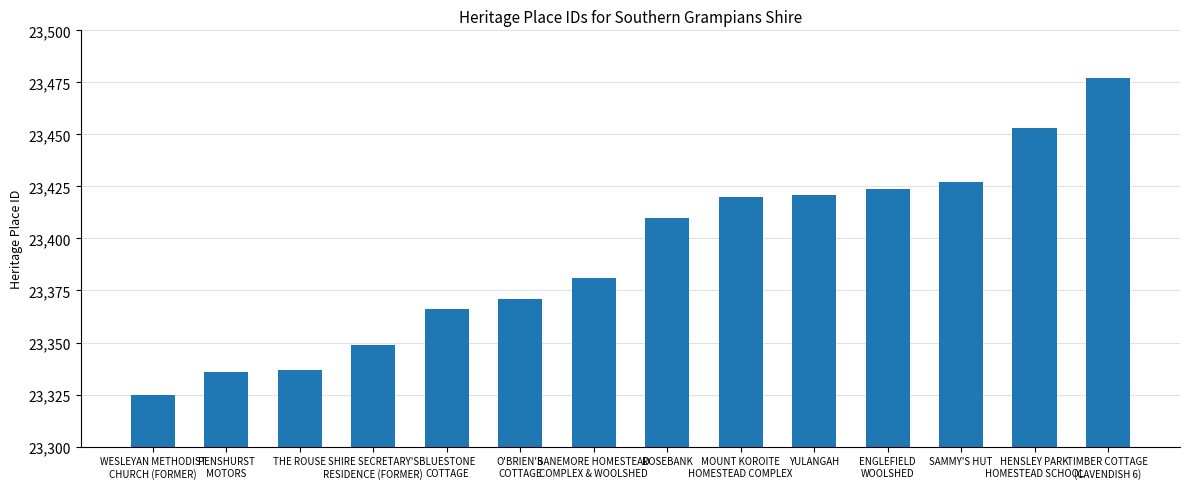

What is the change in value from ROSEBANK to SAMMY'S HUT?

+17